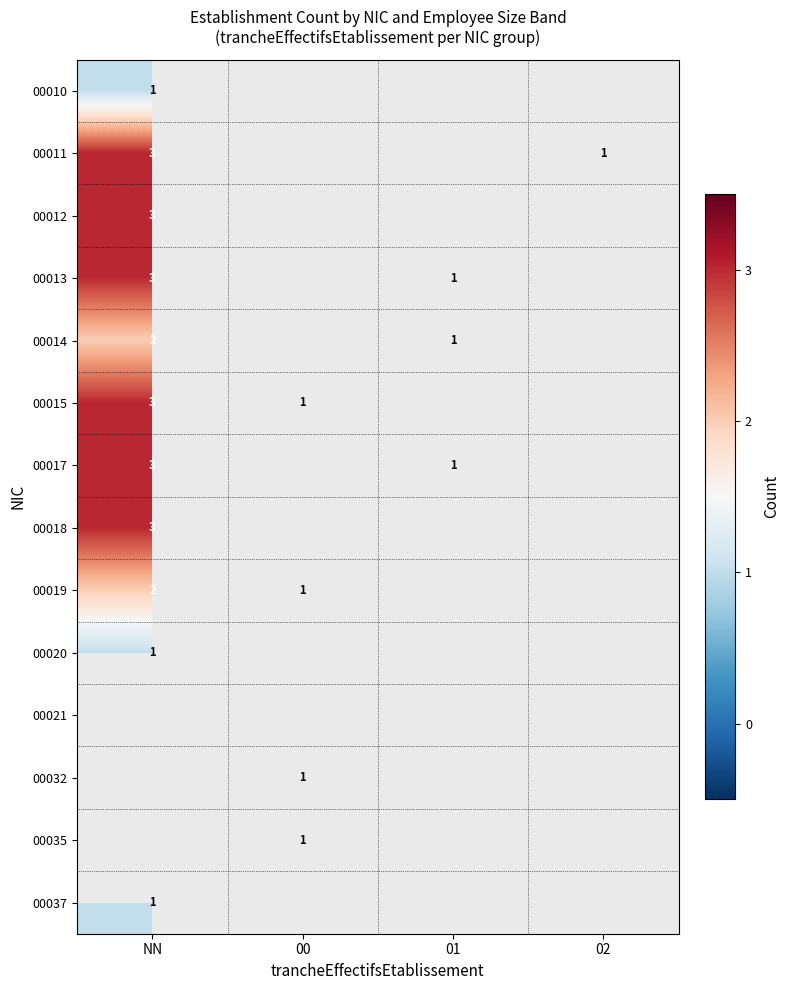

Is it true that 00018 equals 1 at NN?

False